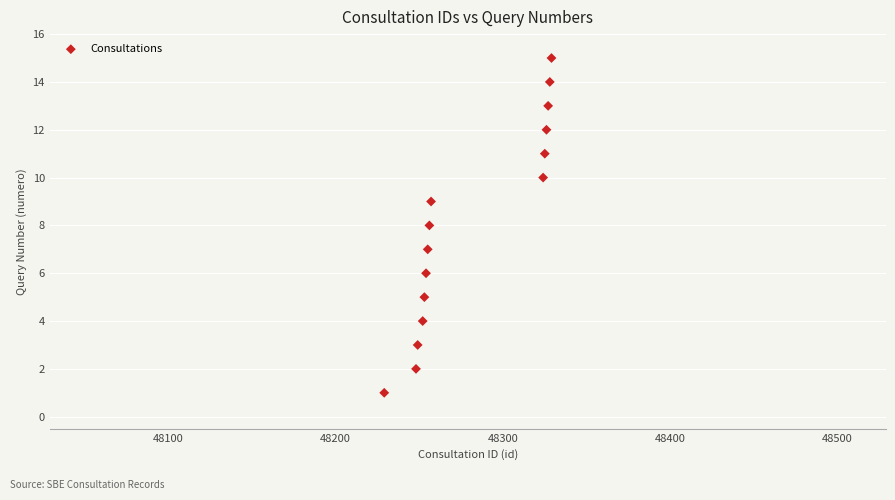

What is the range of X values (max minus min)?

100